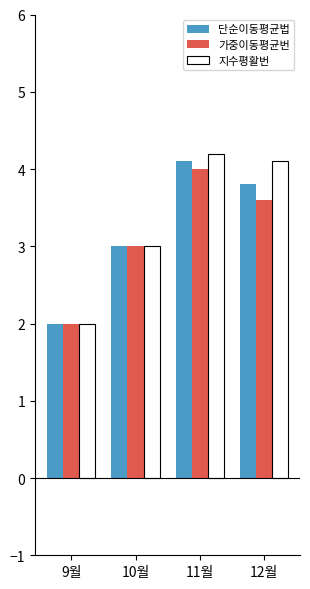

Which series has the largest total across all categories?

지수평활번